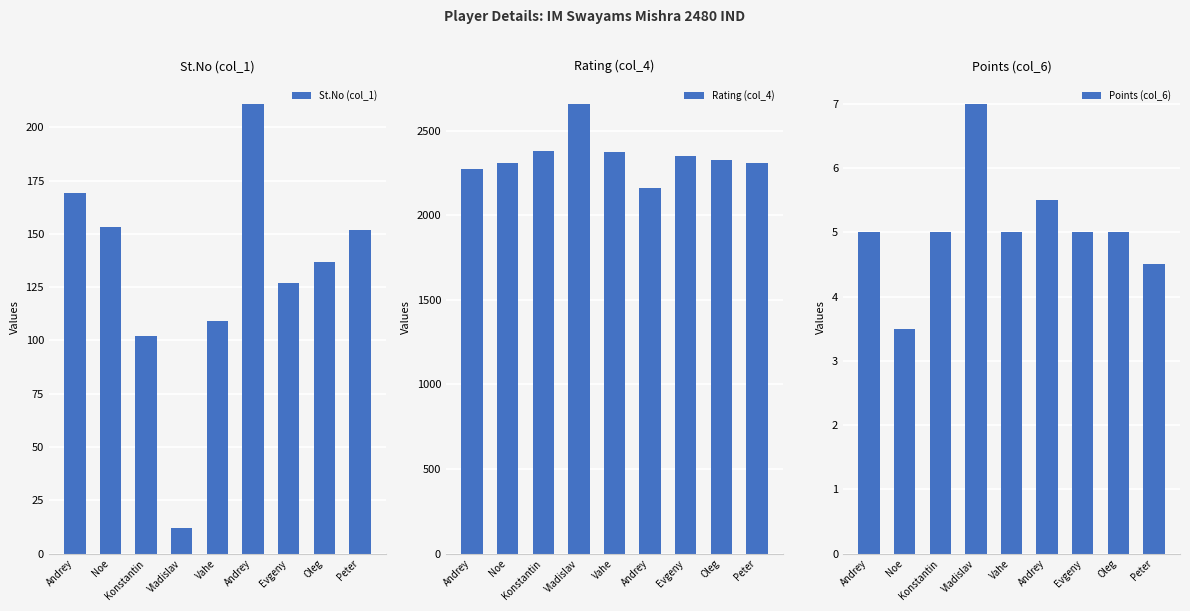

Between Evgeny and Vladislav, which is larger?

Evgeny